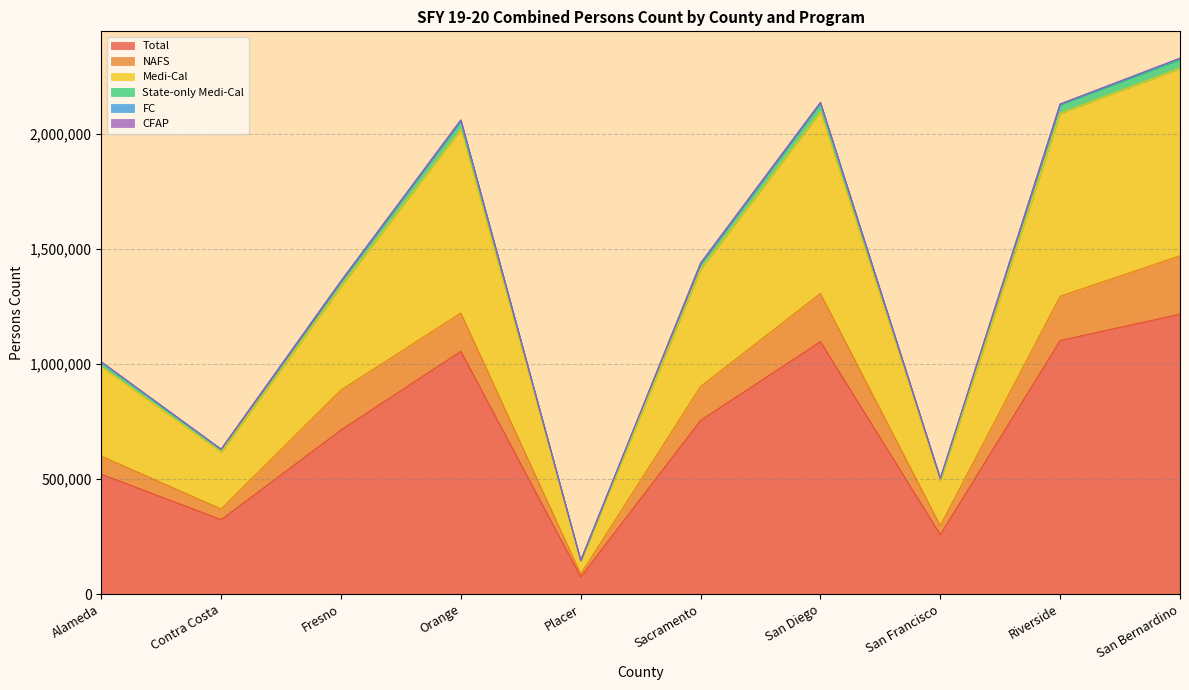

How many lines are shown in the chart?

6